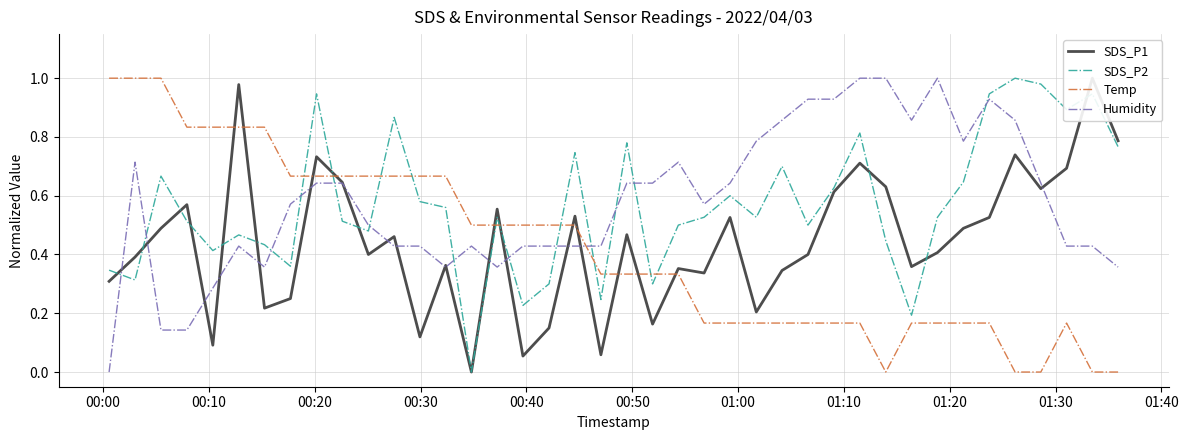

True or false: Humidity and SDS_P1 cross at least once.

True